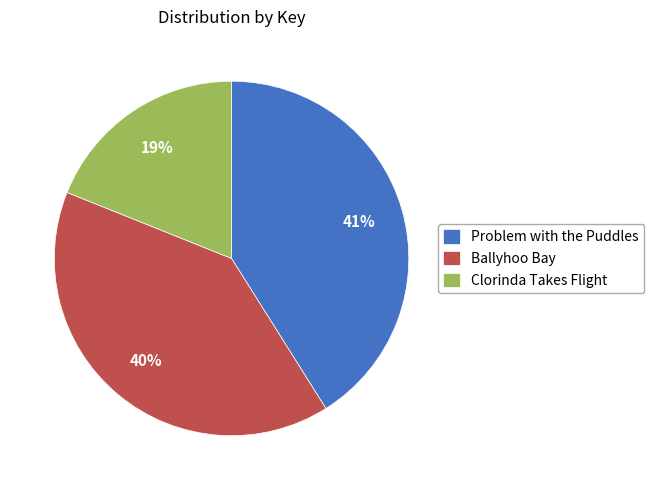

To the nearest percent, what is the difference between the Problem with the Puddles and Clorinda Takes Flight slice percentages?

22%